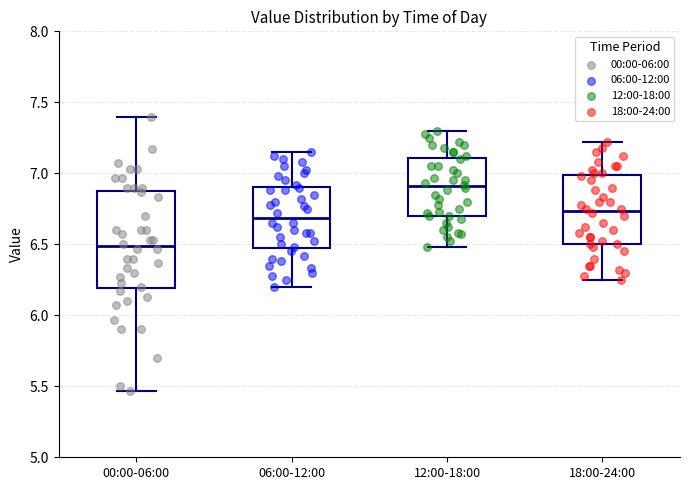

Comparing the boxes themselves (not the whiskers), which one is the tallest?

00:00-06:00